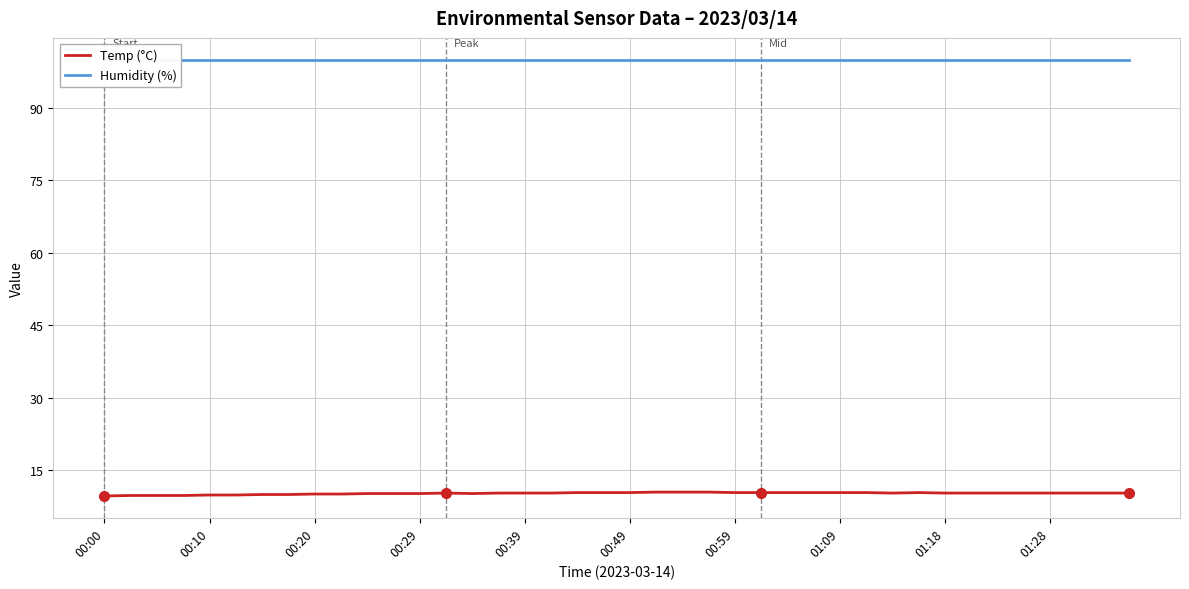

Between 39 and 13, which is larger?

39